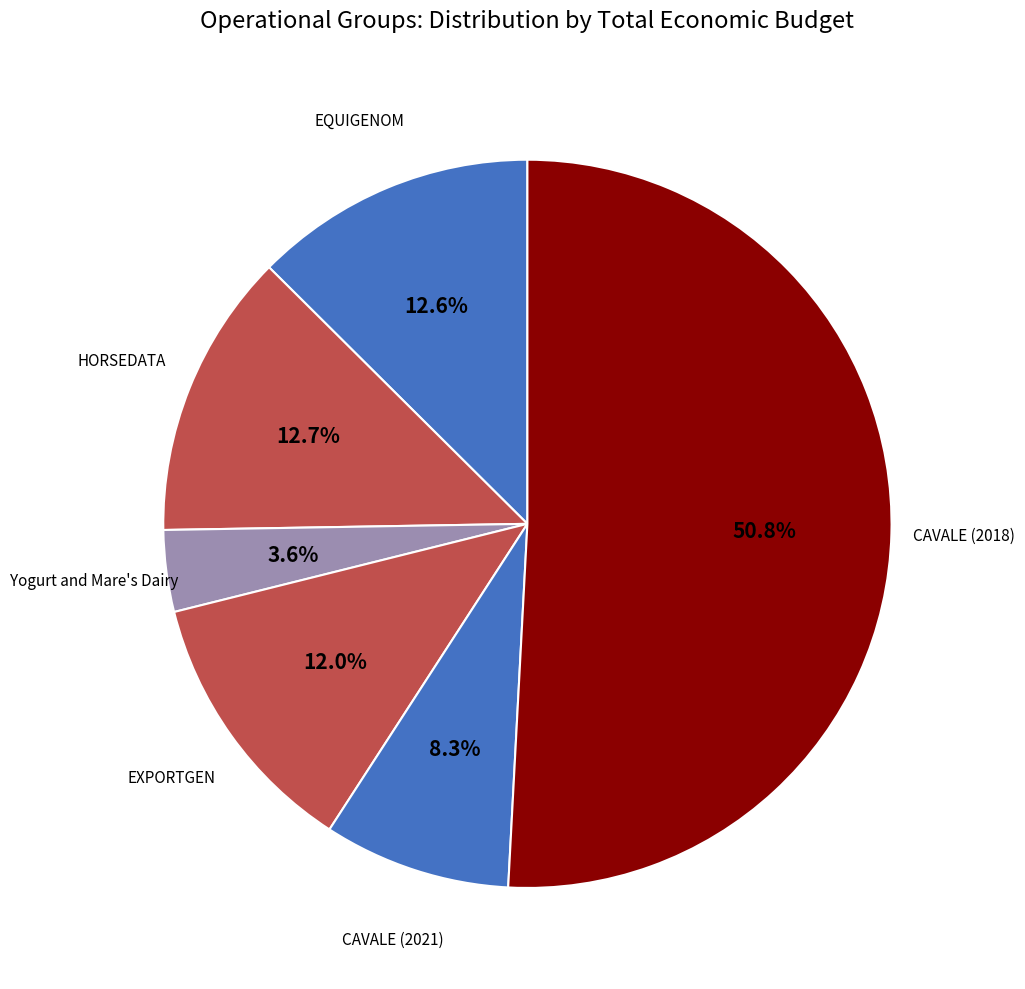

To the nearest percent, what is the combined percentage of CAVALE (2021) and Yogurt and Mare's Dairy?

12%